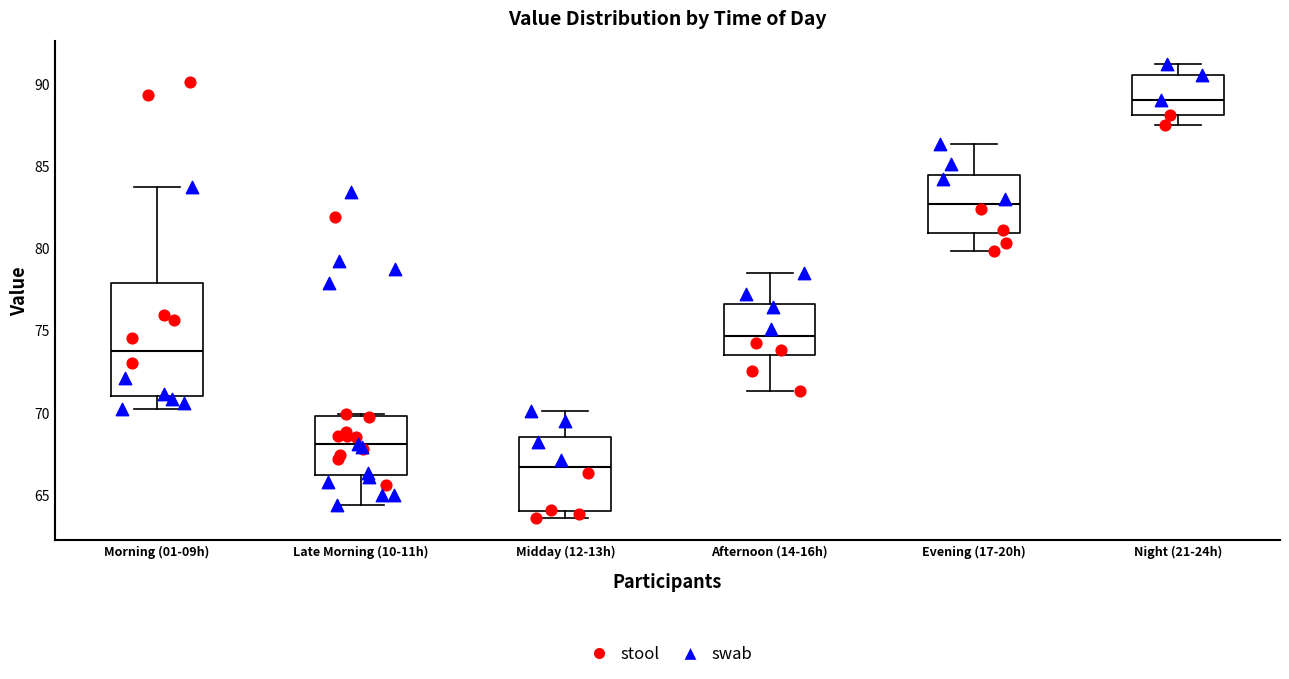

Reading left to right, read every box against the y-axis: the position of its median line, the range the box covers, and the ends of its whiskers. The values are not printed on the chart, so give them approximately, as read against the axis.

Morning (01-09h): median 74.0, box 71.0 to 78.0, whiskers 70.0 to 83.5
Late Morning (10-11h): median 68.0, box 66.0 to 70.0, whiskers 64.5 to 70.0
Midday (12-13h): median 66.5, box 64.0 to 68.5, whiskers 63.5 to 70.0
Afternoon (14-16h): median 74.5, box 73.5 to 76.5, whiskers 71.5 to 78.5
Evening (17-20h): median 82.5, box 81.0 to 84.5, whiskers 80.0 to 86.5
Night (21-24h): median 89.0, box 88.0 to 90.5, whiskers 87.5 to 91.0